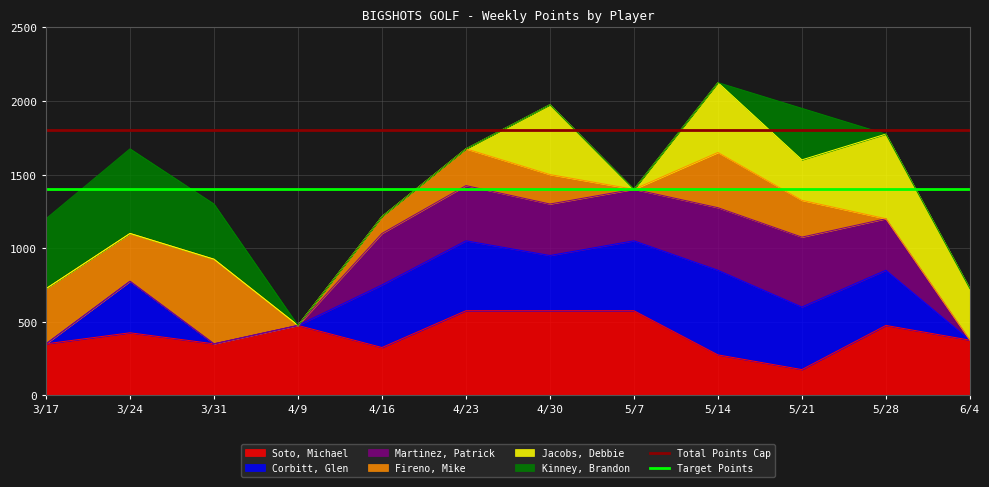

The Total Points Cap series shows 1024 at 3/17. True or false?

False